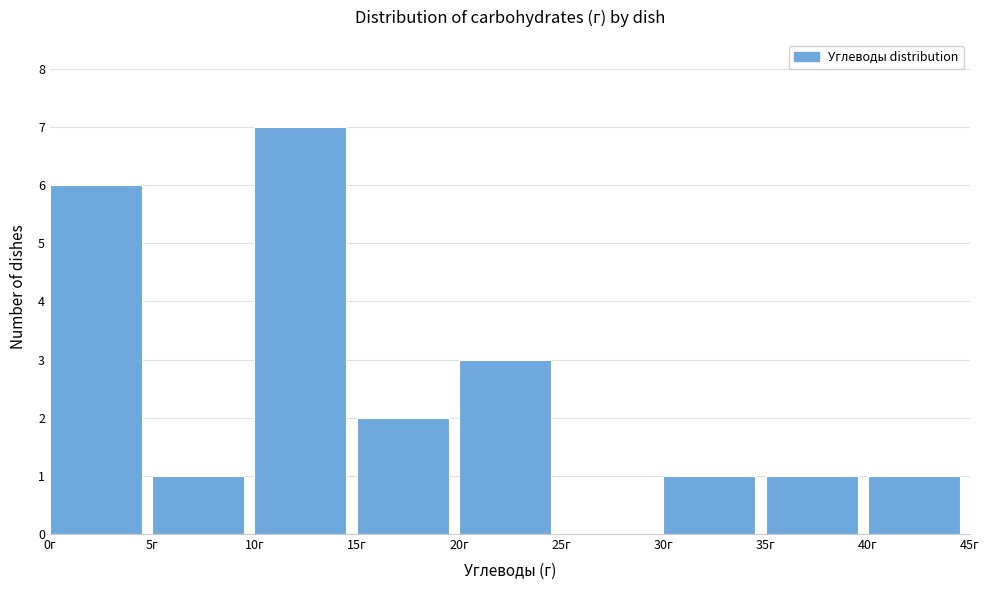

How tall is the bar that spans 20 to 25 on the x-axis? The values are not printed on the chart, so give them approximately, as read against the axis.

3